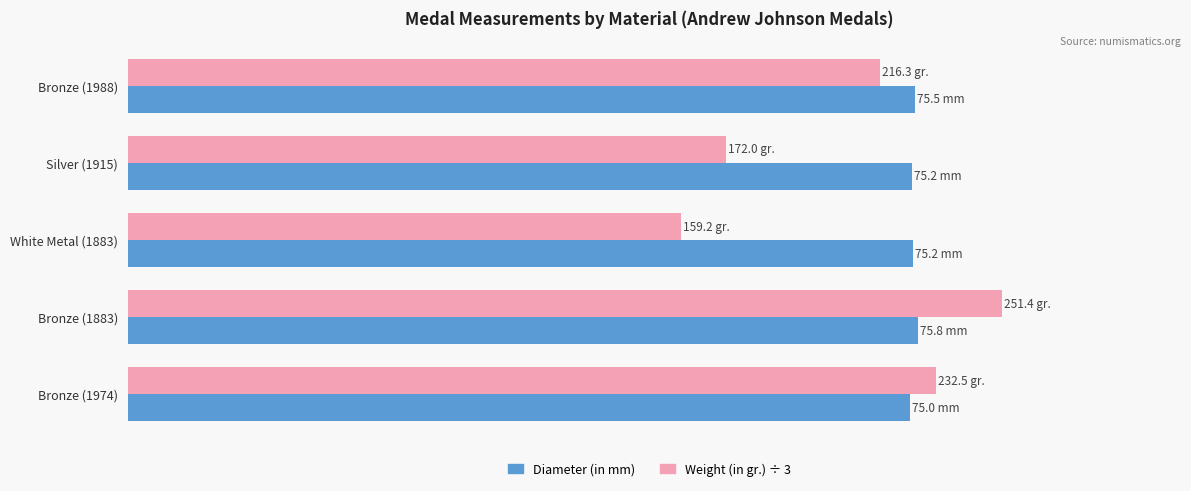

Rank the series by their maximum value, from highest to lowest.

Weight (in gr.) ÷ 3, Diameter (in mm)